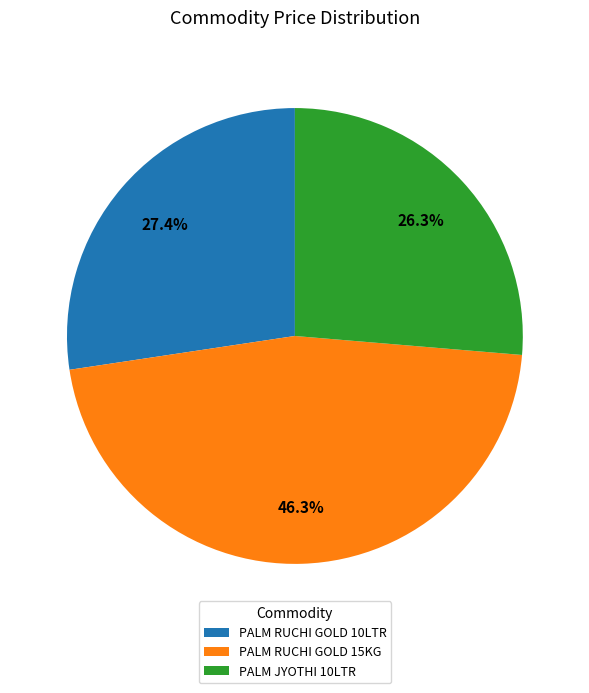

What is the ratio of the value at PALM RUCHI GOLD 15KG to the value at PALM JYOTHI 10LTR?

1.8